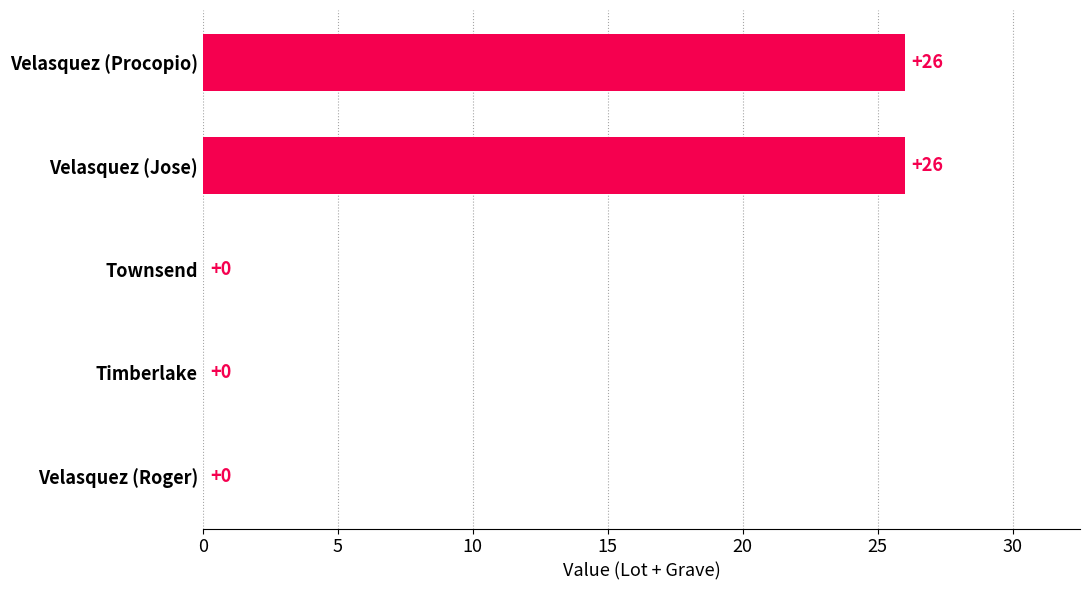

Reading top to bottom, transcribe all the data shown in this chart.

Velasquez (Procopio)=26	Velasquez (Jose)=26	Townsend=0	Timberlake=0	Velasquez (Roger)=0